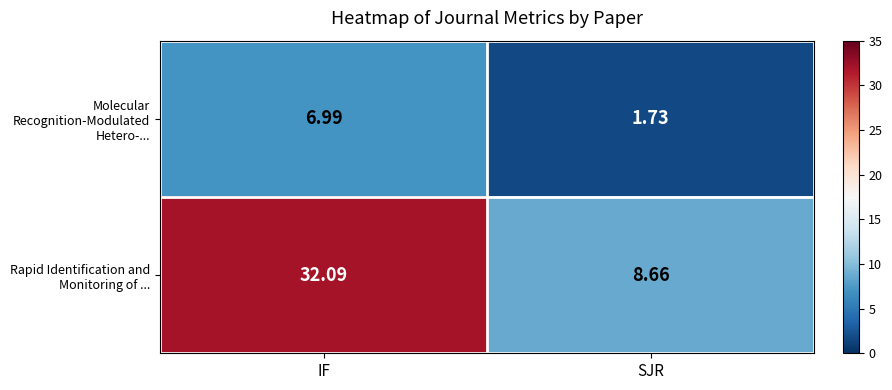

Where is Rapid Identification and Monitoring of ... nearest to the value 20?

SJR